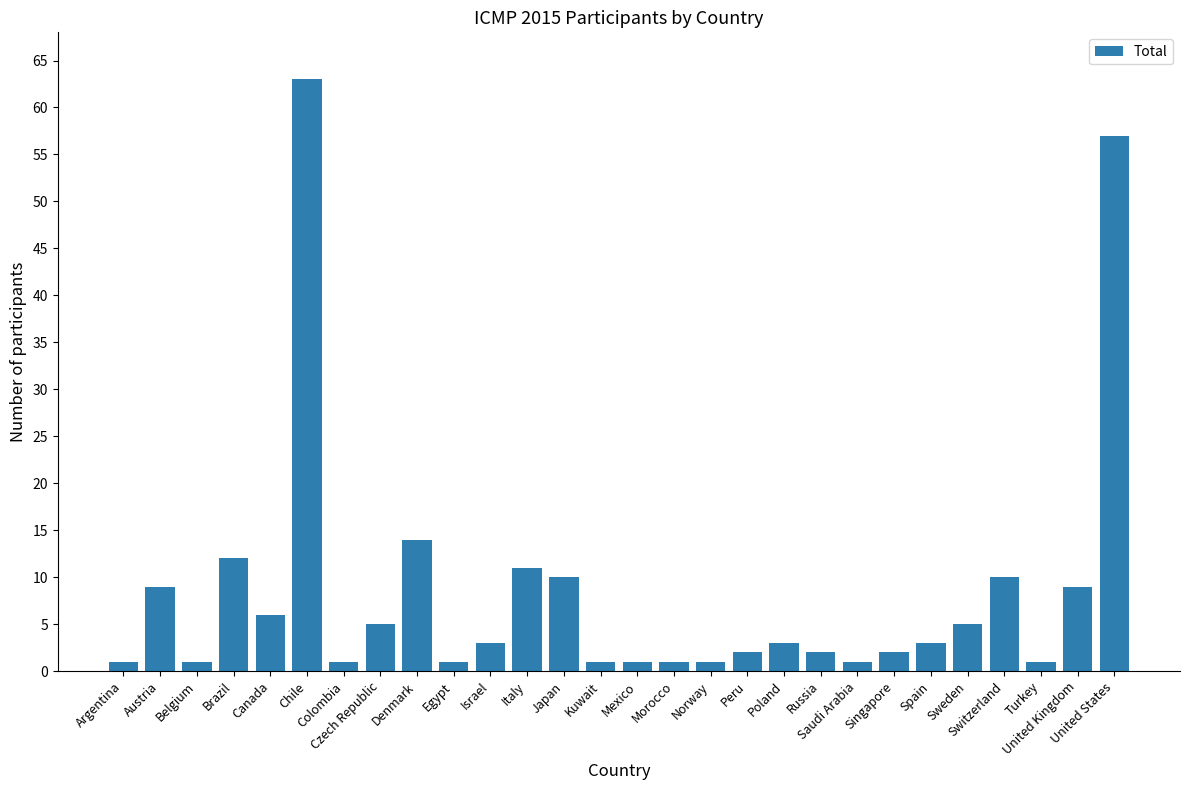

What is the change in value from Peru to Saudi Arabia?

-1